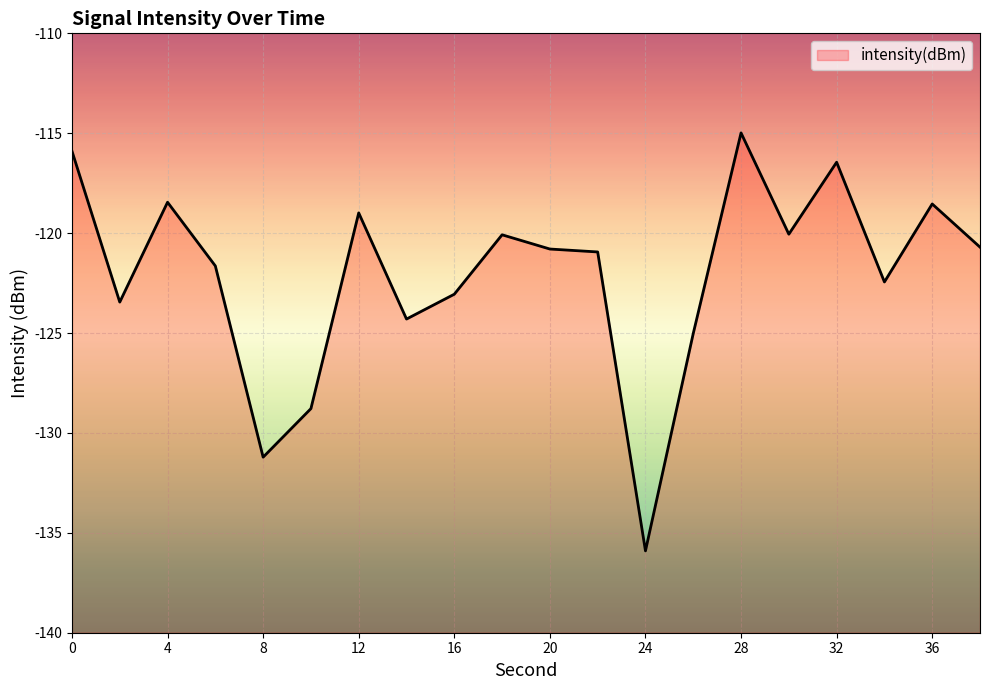

Which category has the highest value across all series?

28